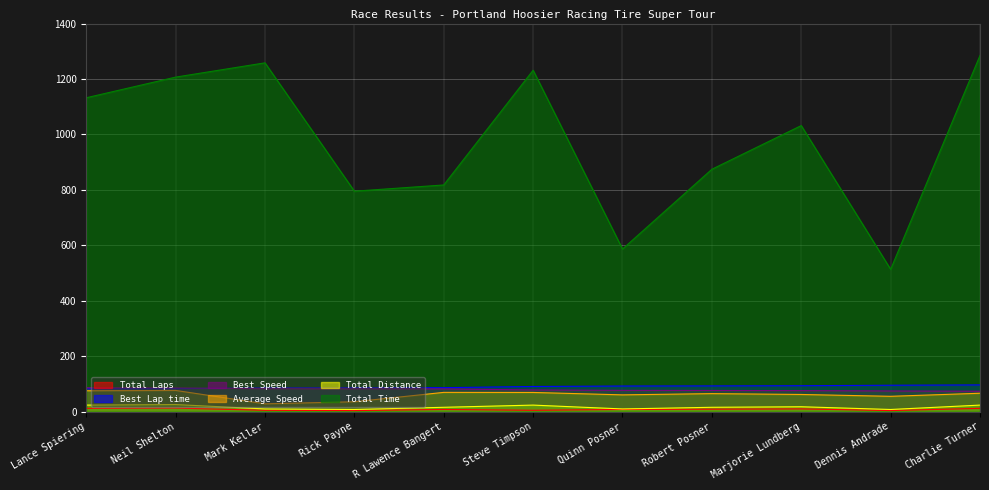

How many lines are shown in the chart?

6